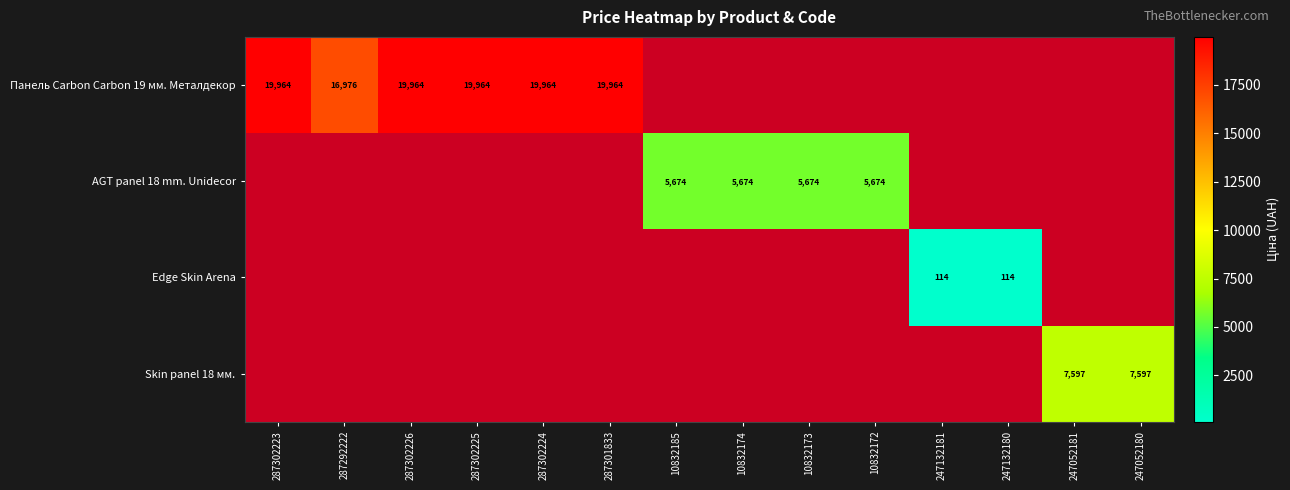

What is the maximum value for Панель Carbon Carbon 19 мм. Металдекор?

19964.2